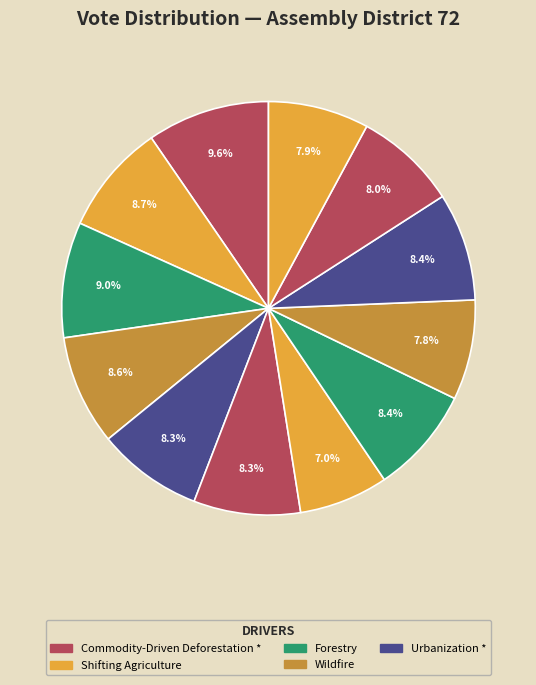

Count the number of slices in the pie.

12